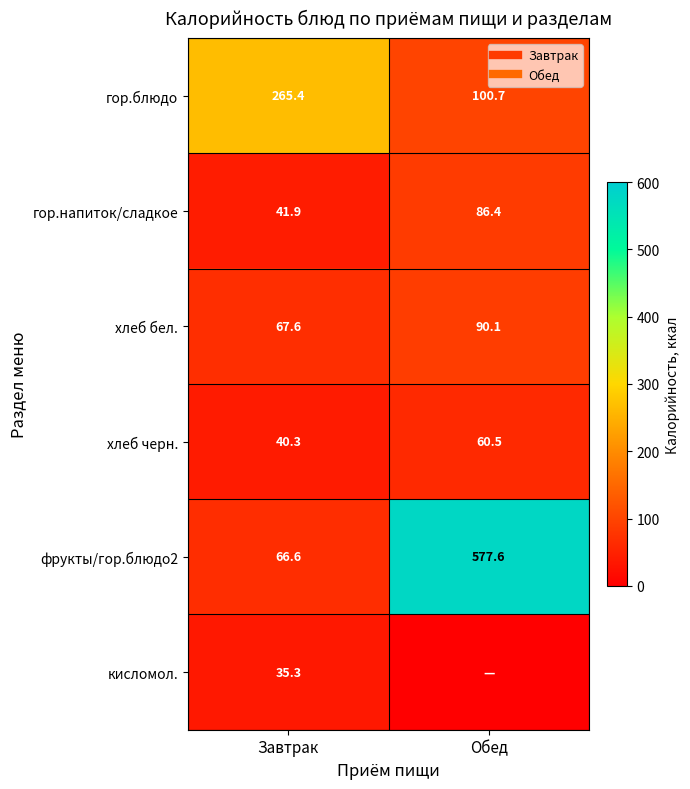

How many series are shown in this chart?

6